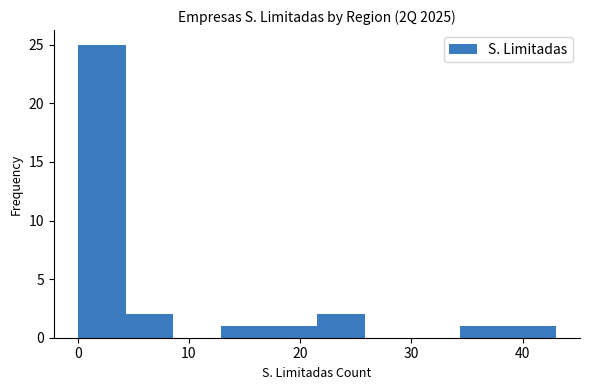

Over which range of the x-axis is the bar tallest?

0.0 to 4.3